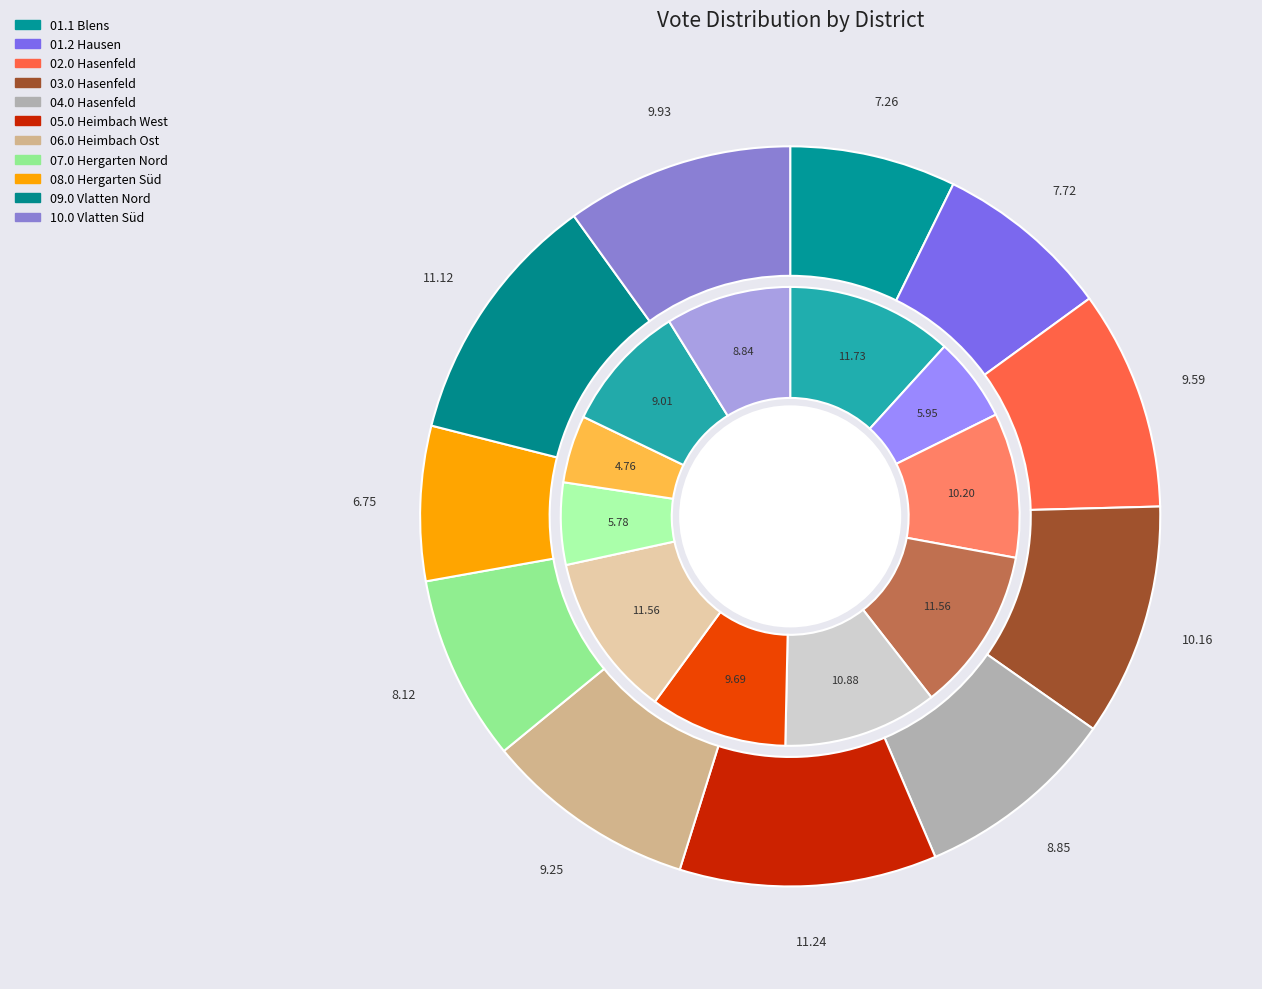

What percentage is NOT represented by 09.0 Vlatten Nord?

88.9%